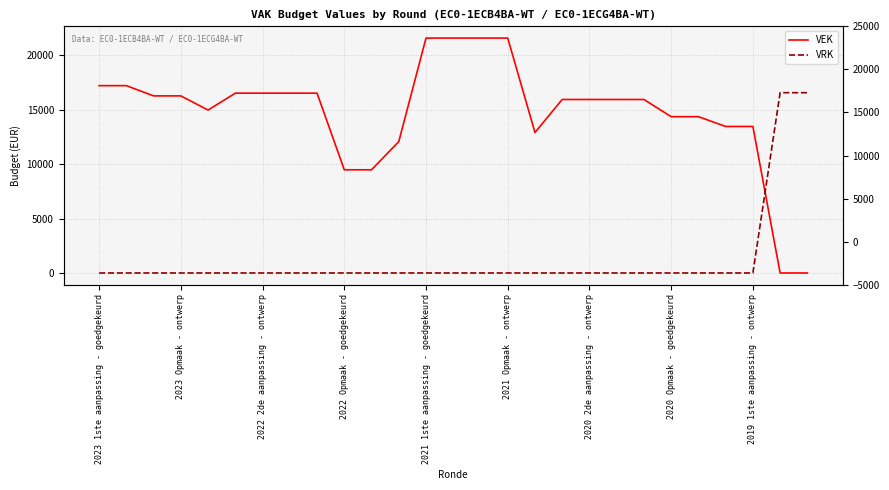

List the series in order of their overall mean, lowest first.

VRK, VEK